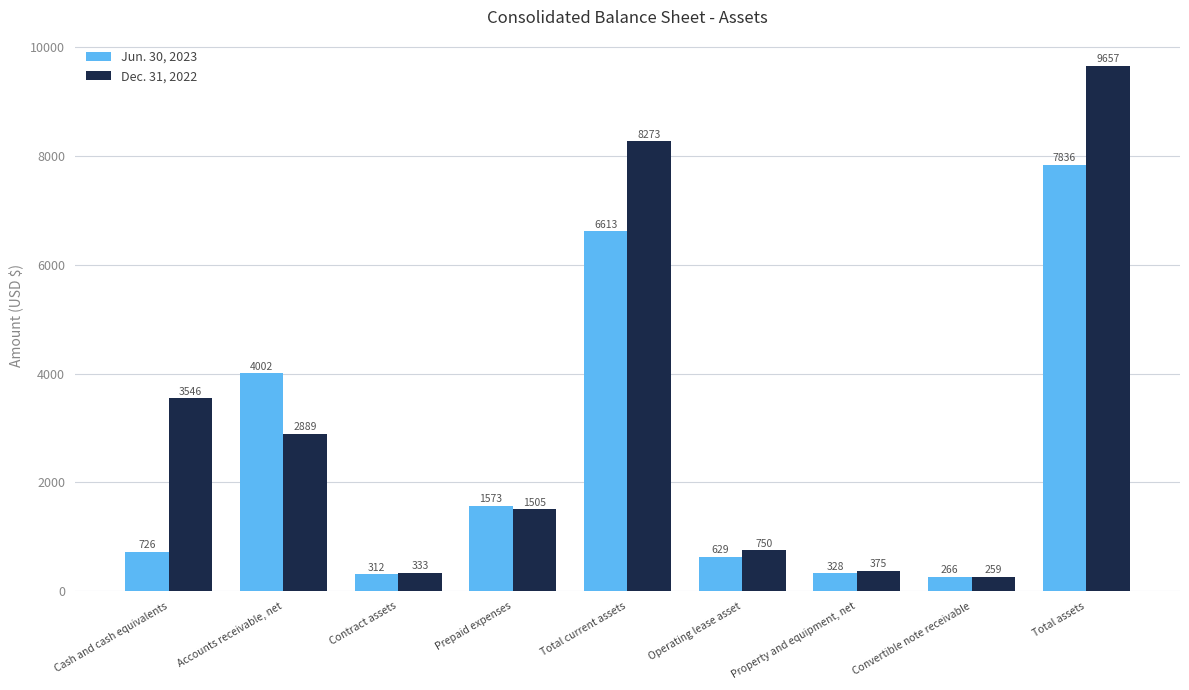

Is it true that Dec. 31, 2022 equals 4989 at Cash and cash equivalents?

False